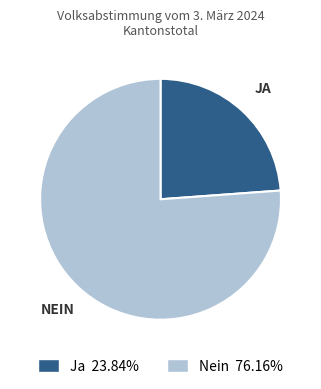

Which category has the biggest portion of the pie?

Nein